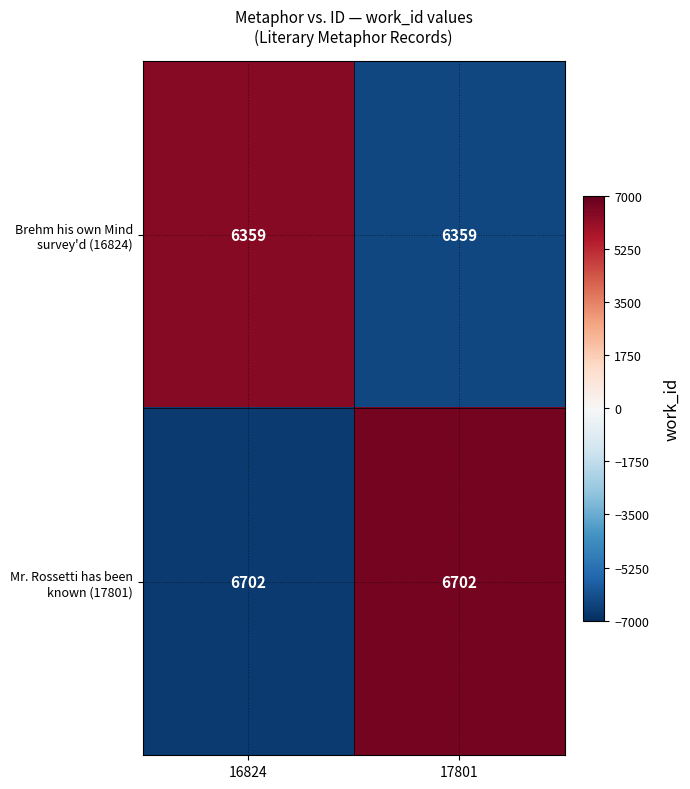

What is the maximum value shown in the chart?

6702